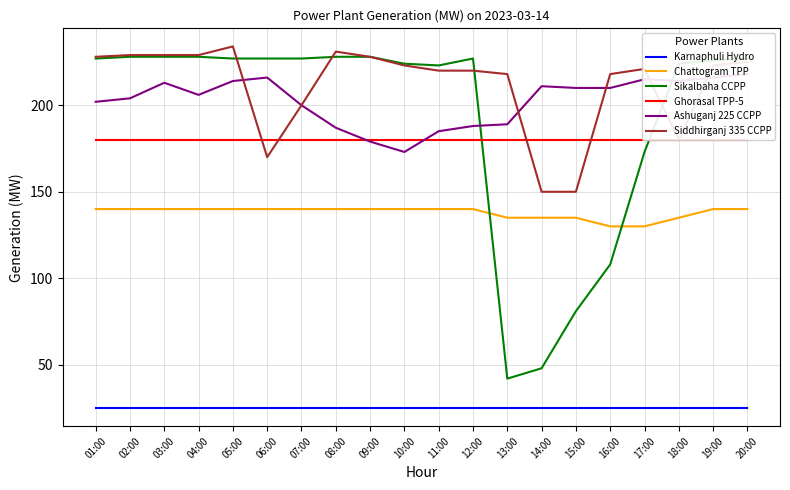

Where is the first local minimum for Sikalbaha CCPP?

11:00